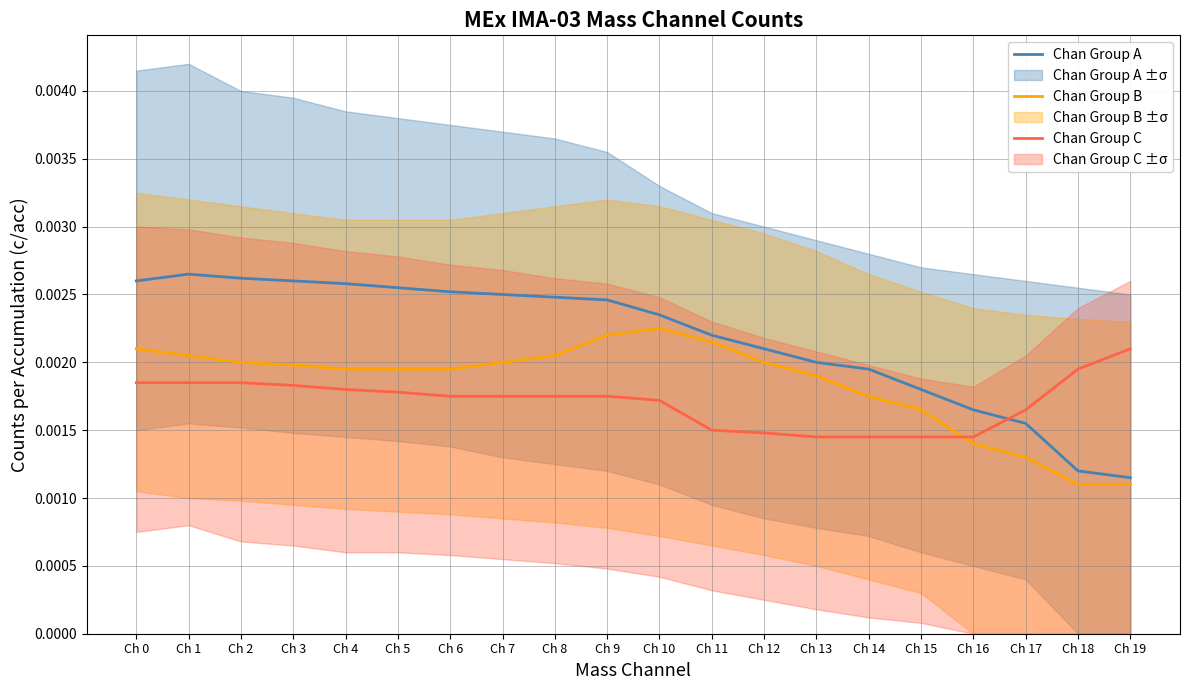

Which category has the highest value in the Chan Group A series?

Ch 1